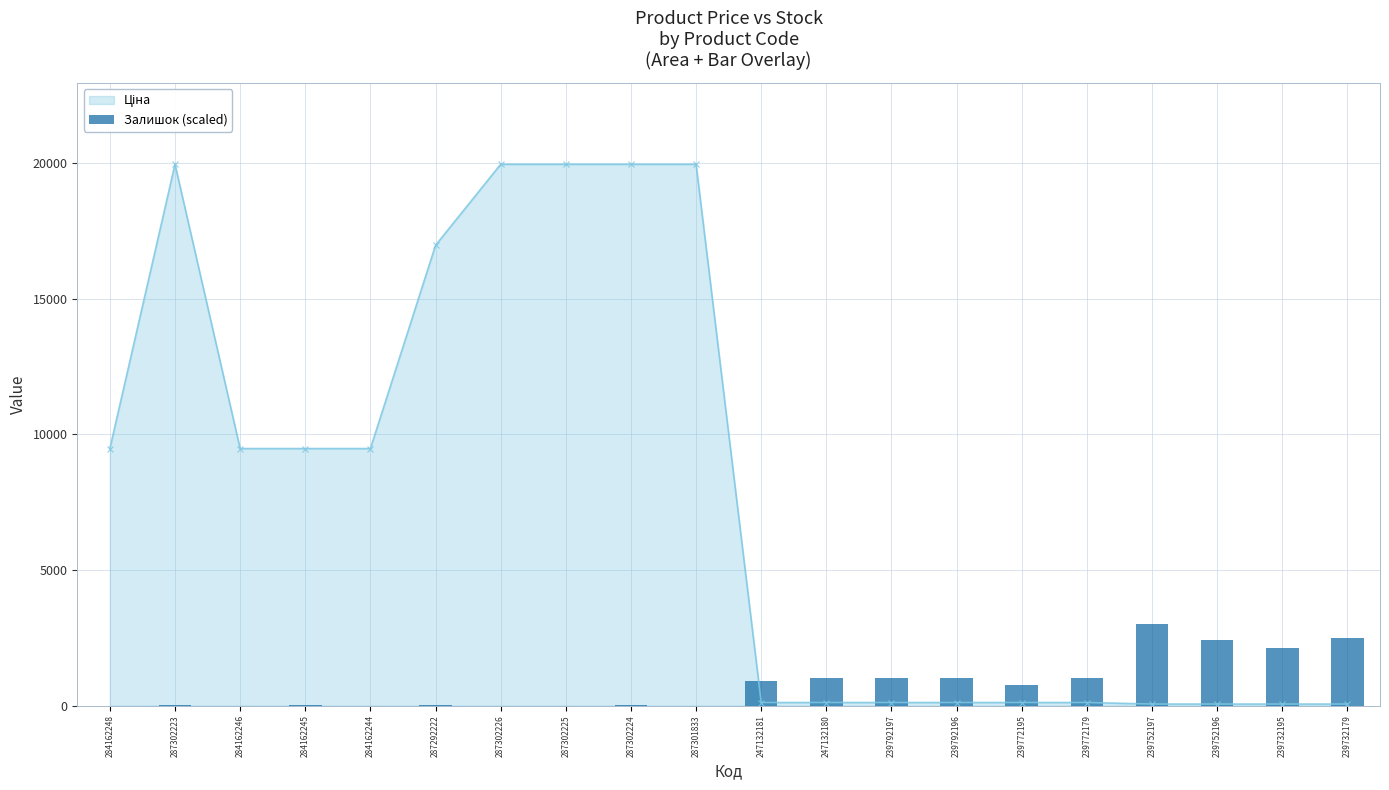

What is the sum of the values at 239772195 and 239792196?

1800.3